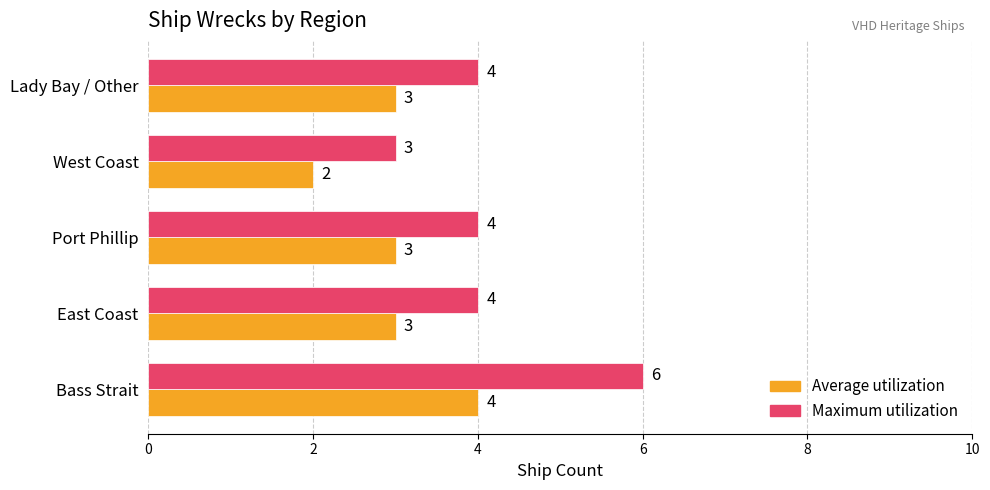

What is the sum of all Average utilization values?

15